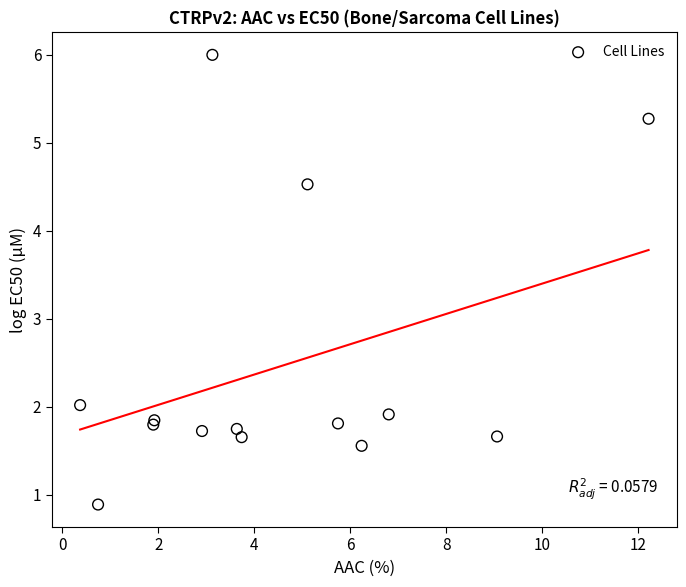

What Y value in the scatter plot is closest to 3?

2.0